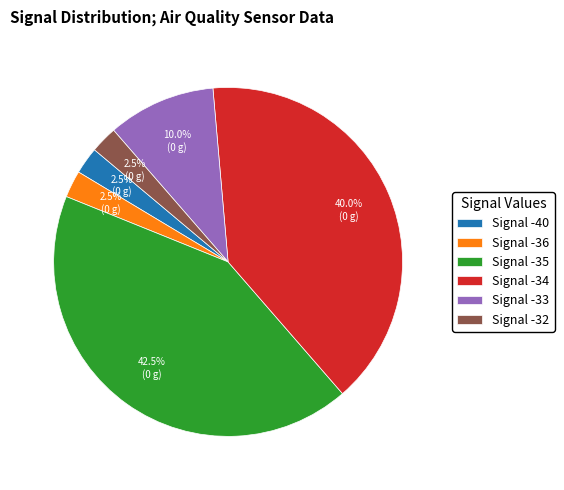

Which has a higher value, Signal -34 or Signal -36?

Signal -34